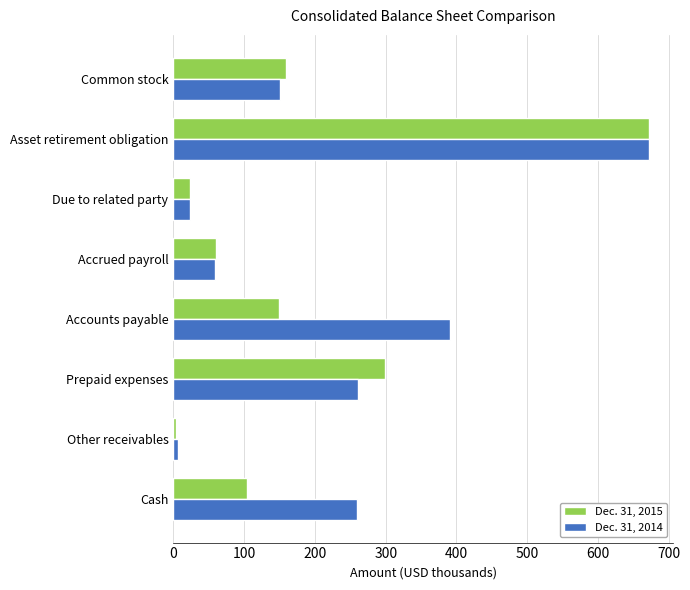

How many values in the Dec. 31, 2014 series are below 259?

4